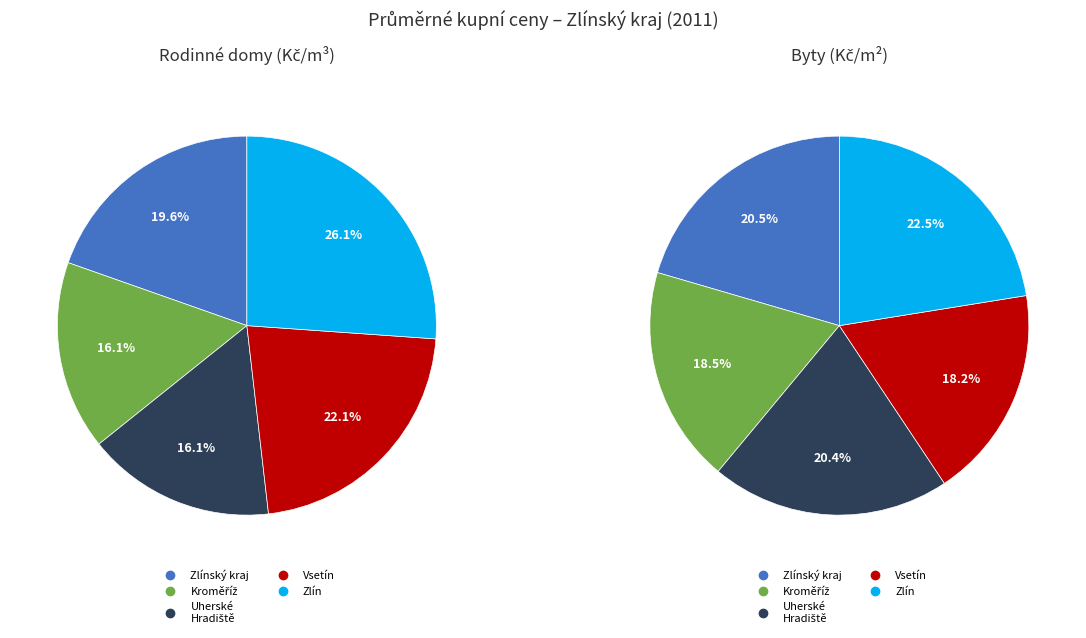

What is the largest slice in the pie chart?

Zlín (byty)